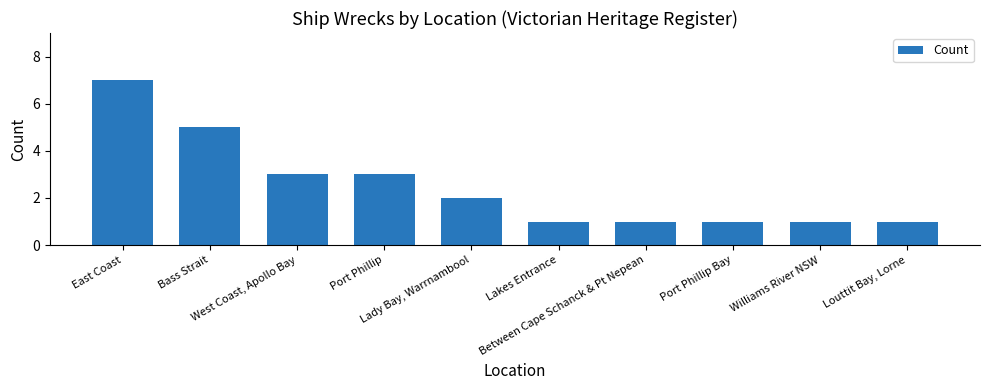

The chart shows a value of 2 at Lady Bay, Warrnambool. True or false?

True